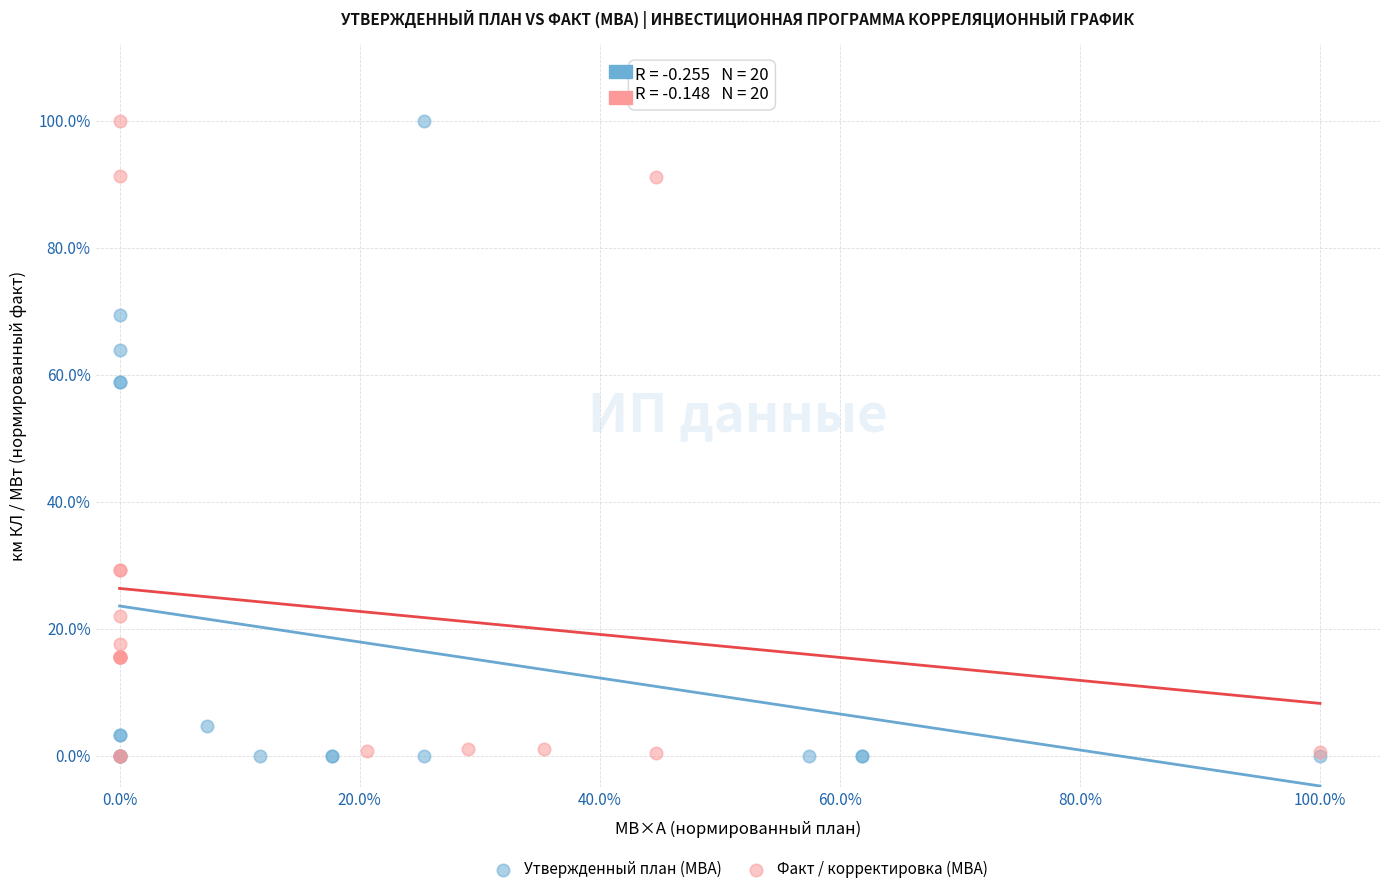

What are all the series names shown in the legend?

Утвержденный план (МВА), Факт / корректировка (МВА)